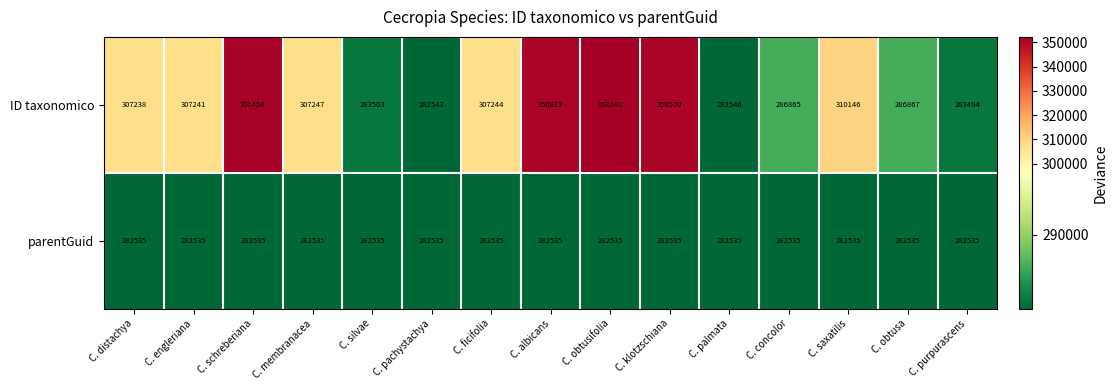

Rank the series by their average value, from highest to lowest.

ID taxonomico, parentGuid